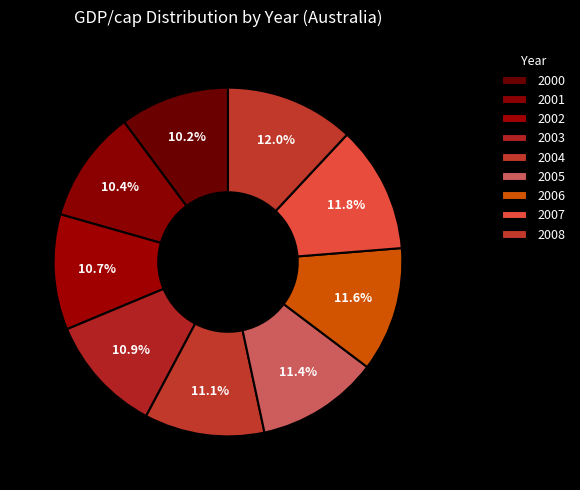

Count the number of slices in the pie.

9